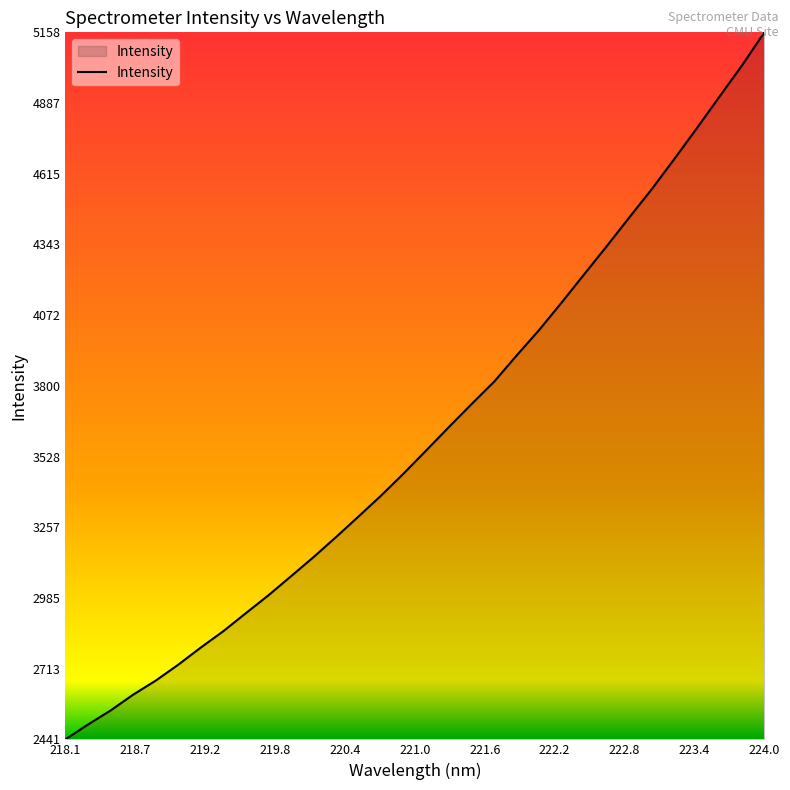

What is the difference between the maximum and minimum values?

2717.0